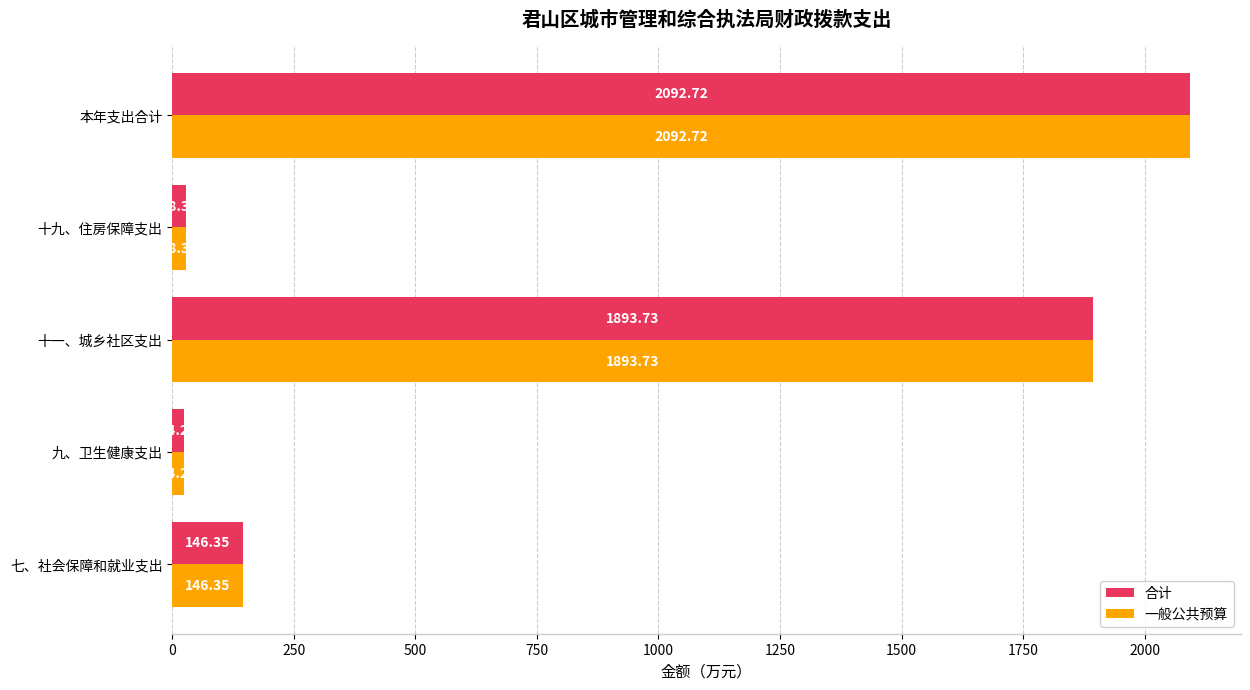

List the labels in order of 一般公共预算 value, smallest first.

九、卫生健康支出, 十九、住房保障支出, 七、社会保障和就业支出, 十一、城乡社区支出, 本年支出合计